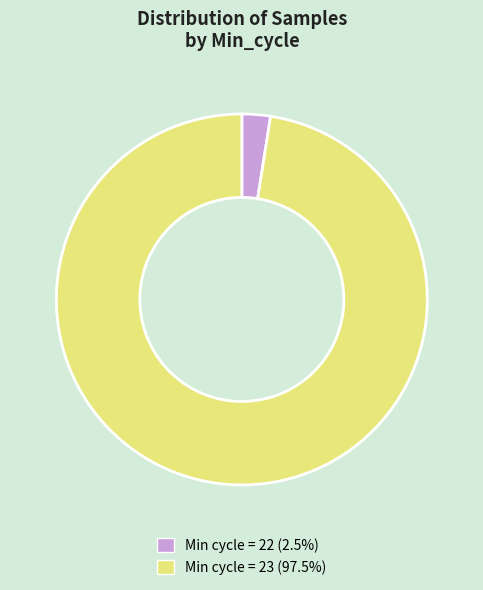

How many segments does this pie chart have?

2